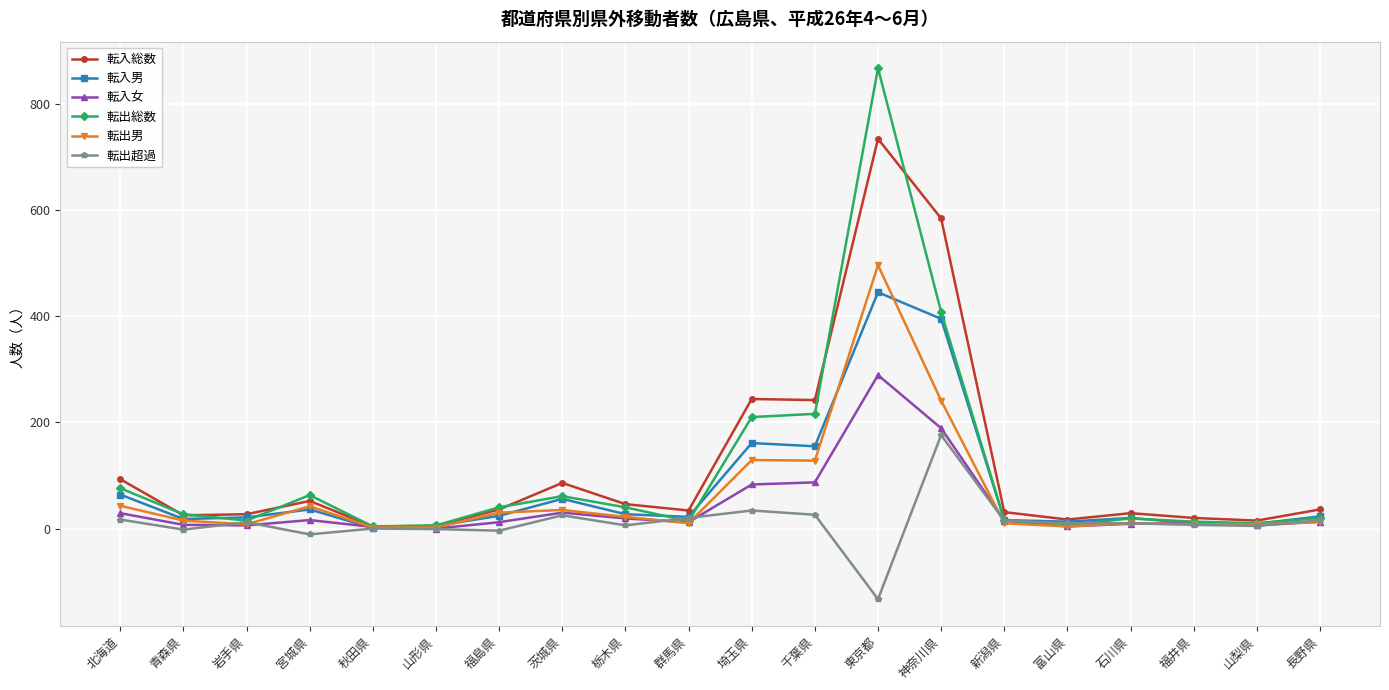

List the series in order of their peak value, lowest first.

転出超過, 転入女, 転入男, 転出男, 転入総数, 転出総数